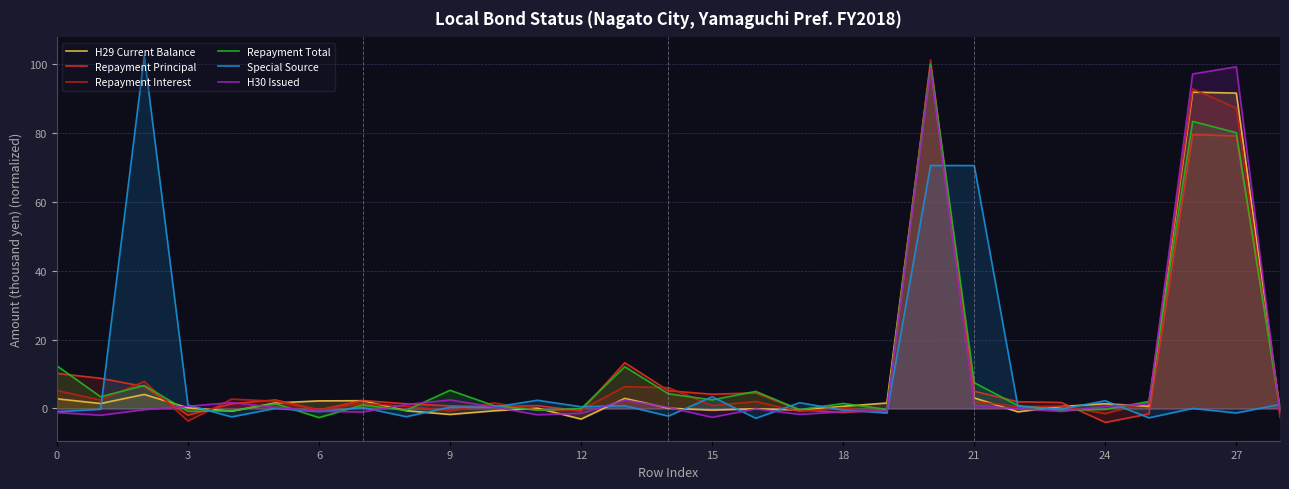

Is it true that Repayment Total equals -0.1 at 12?

True